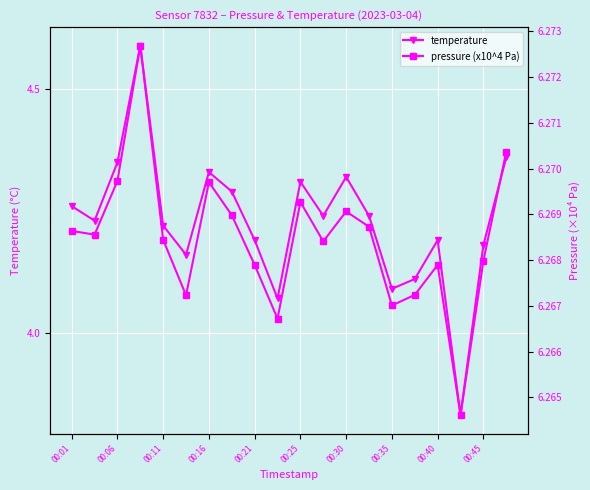

What is the minimum value for temperature?

3.8